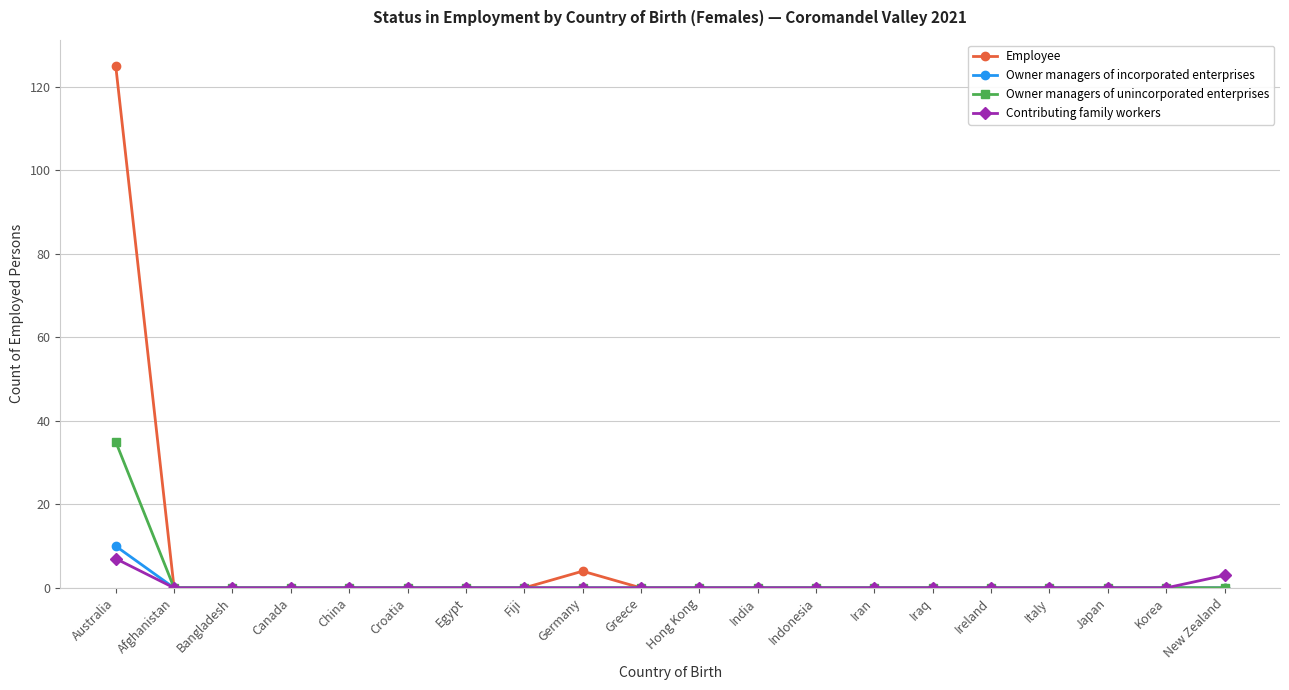

Rank the series by their maximum value, from lowest to highest.

Contributing family workers, Owner managers of incorporated enterprises, Owner managers of unincorporated enterprises, Employee